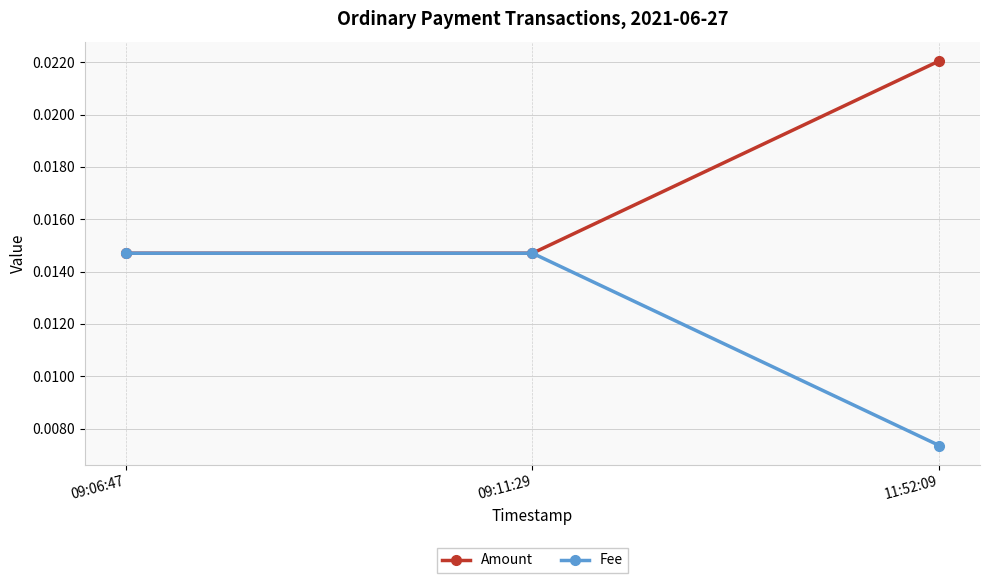

Count the Amount values in the range 0 to 1.

3